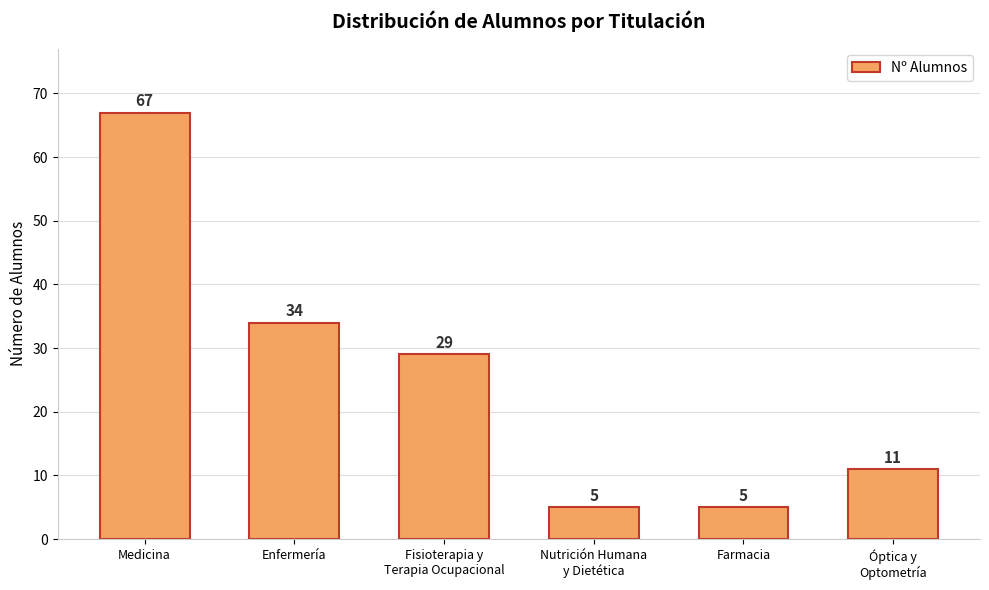

What is the label of the 6th bar from the right?

Medicina